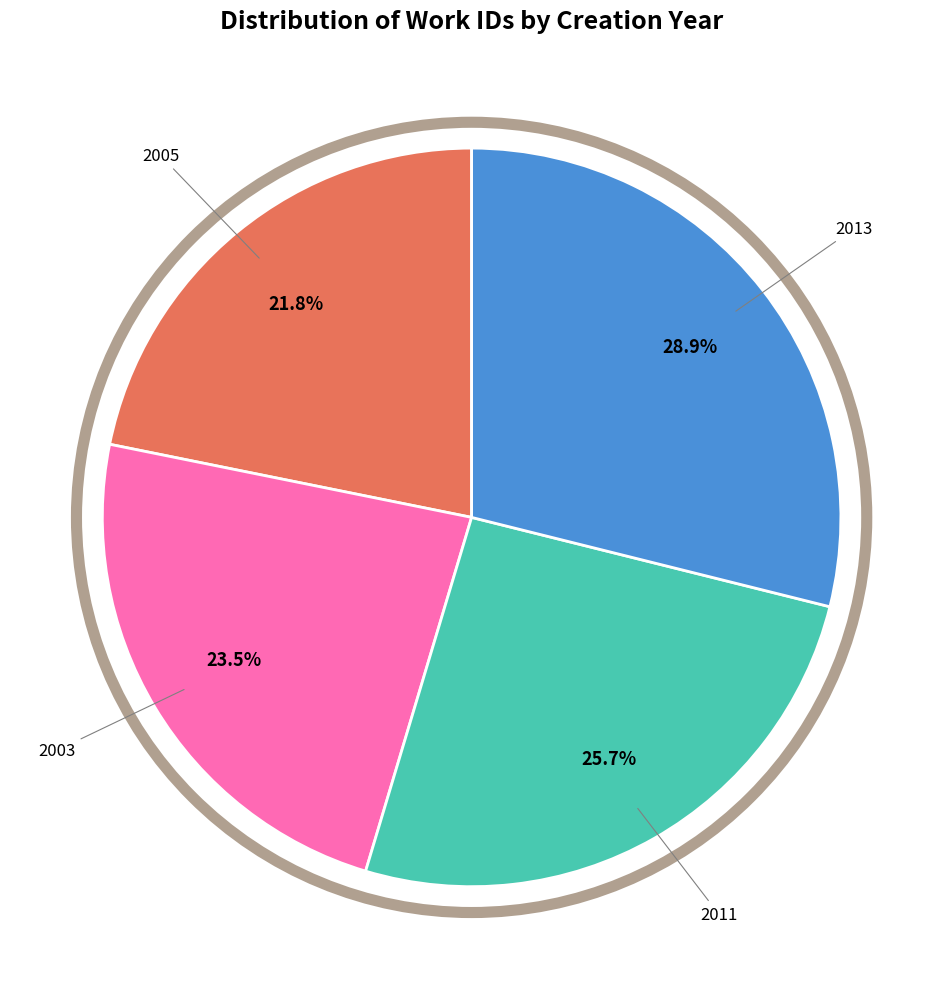

Is there any slice that represents more than half of the pie?

No